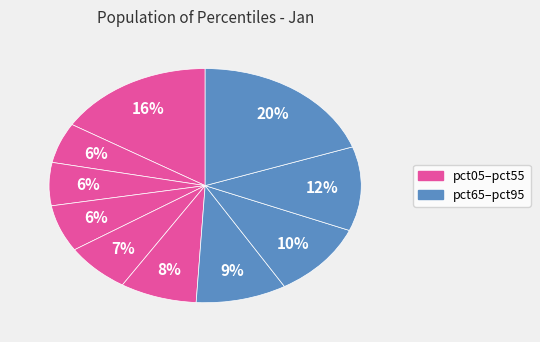

Count the number of slices in the pie.

10